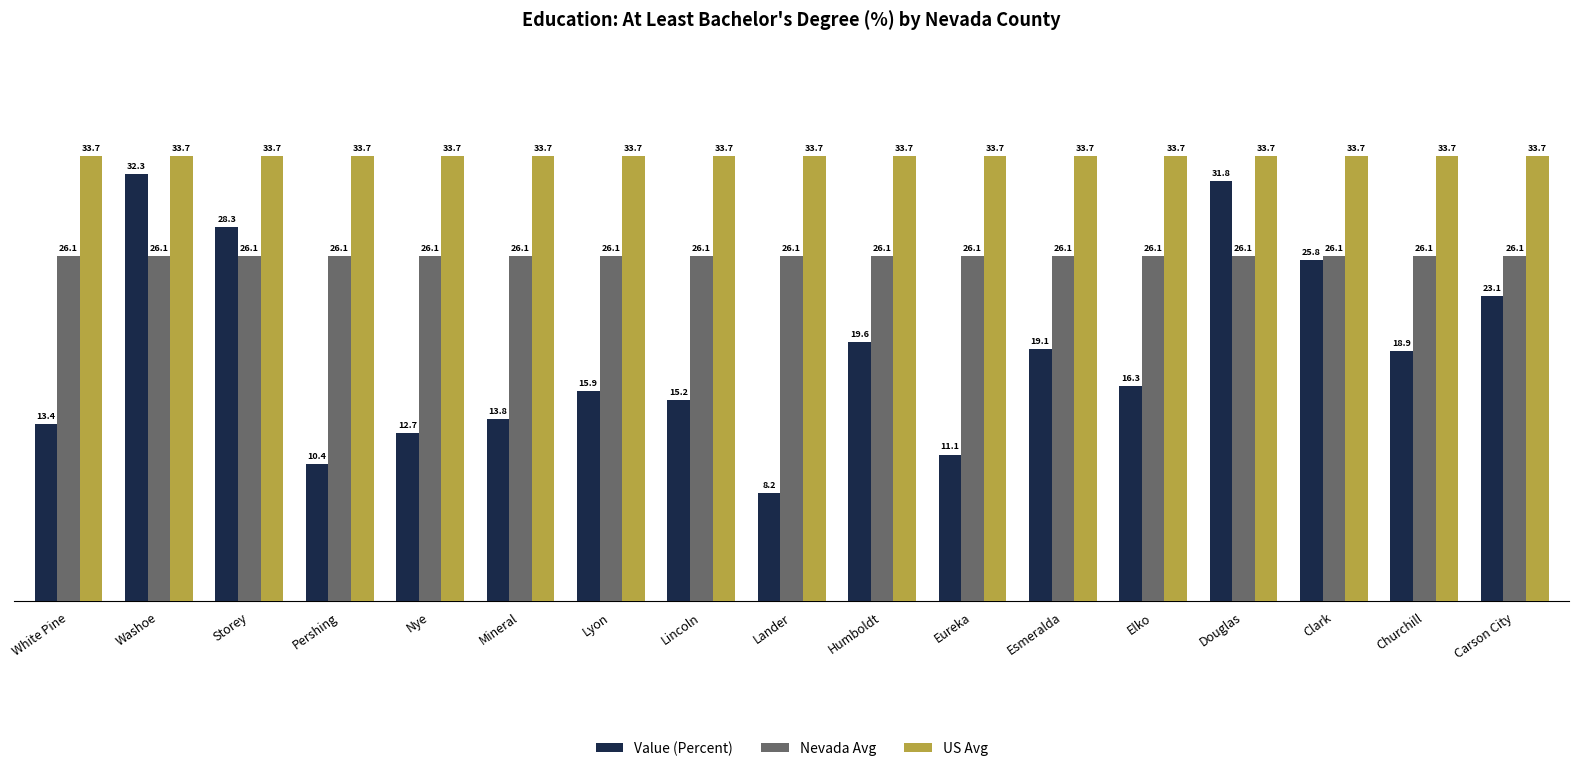

What is the spread (max minus min) of values at White Pine?

20.3